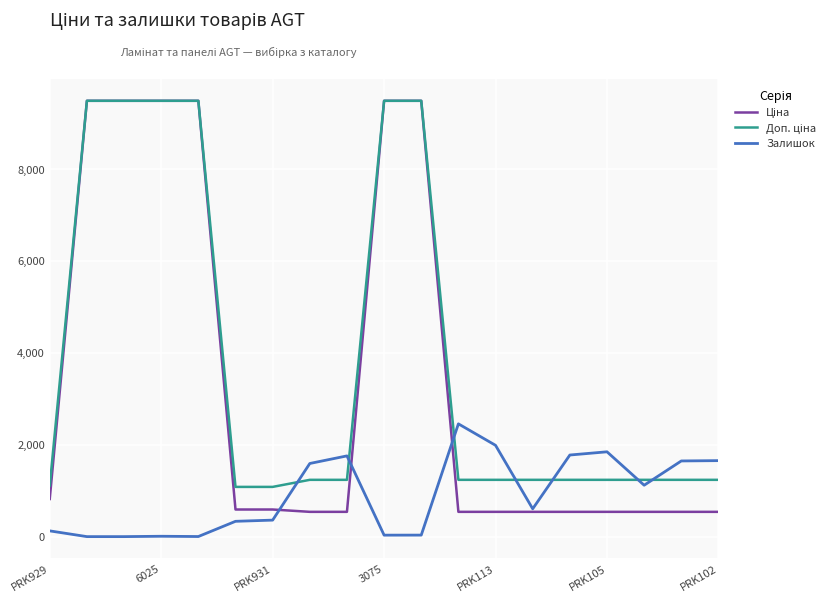

What is the greatest value displayed?

9480.1